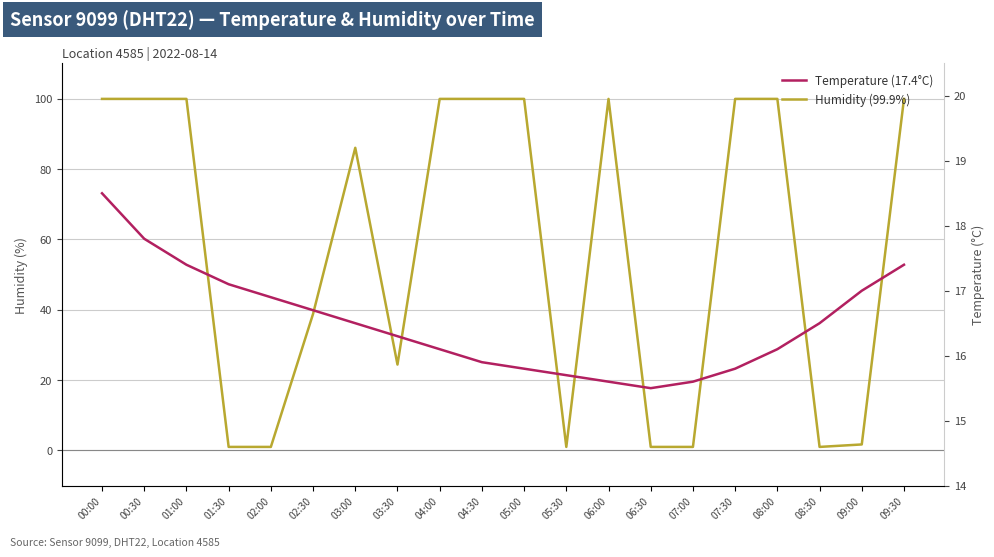

Rank the series at 08:30 from lowest to highest value.

humidity, temperature